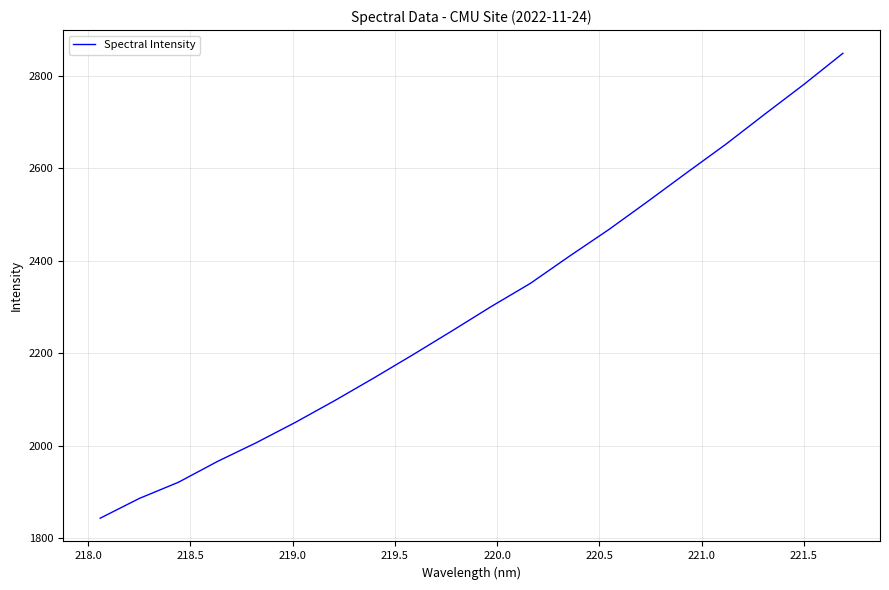

What is the smallest value displayed?

1843.8